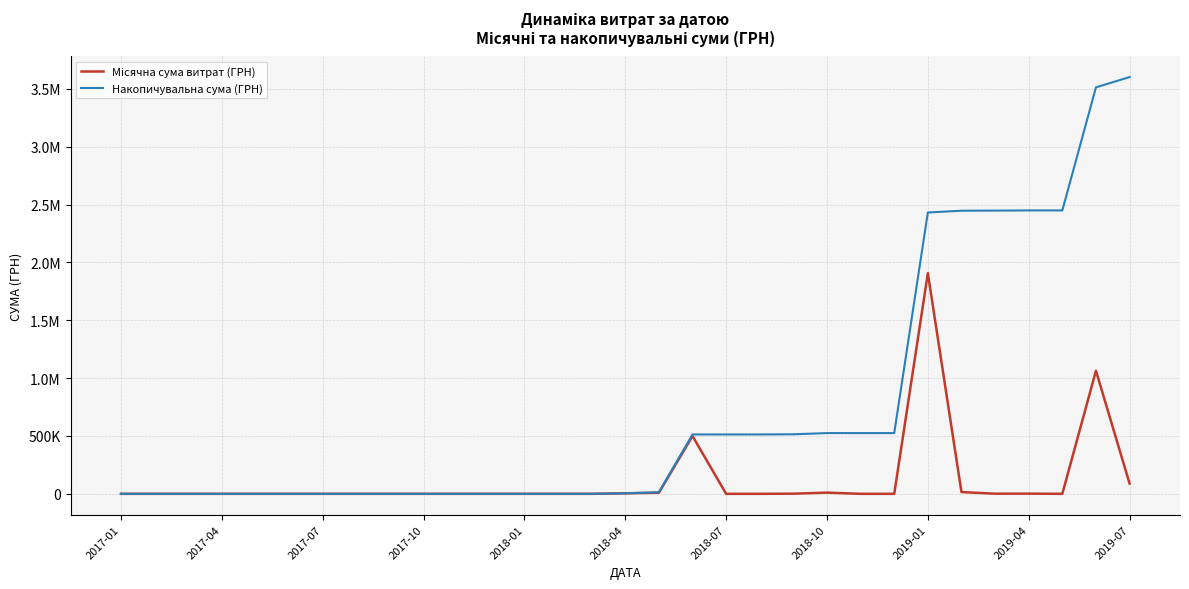

Does the chart display data point markers on the line(s)?

No